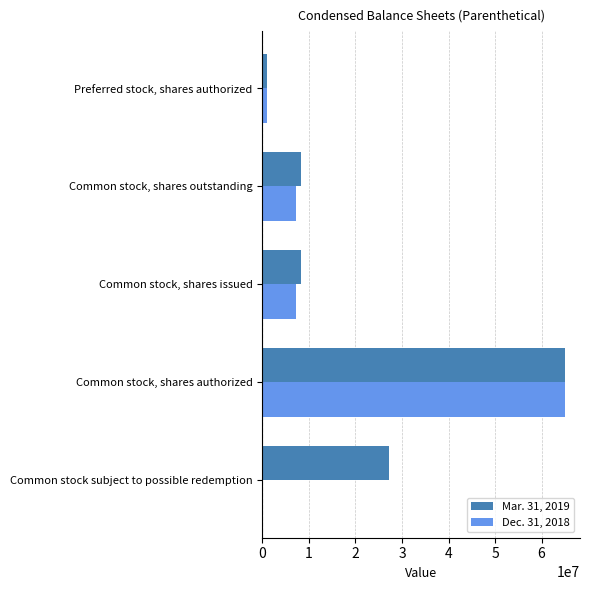

Which series changed the most between Common stock subject to possible redemption and Common stock, shares outstanding?

Mar. 31, 2019